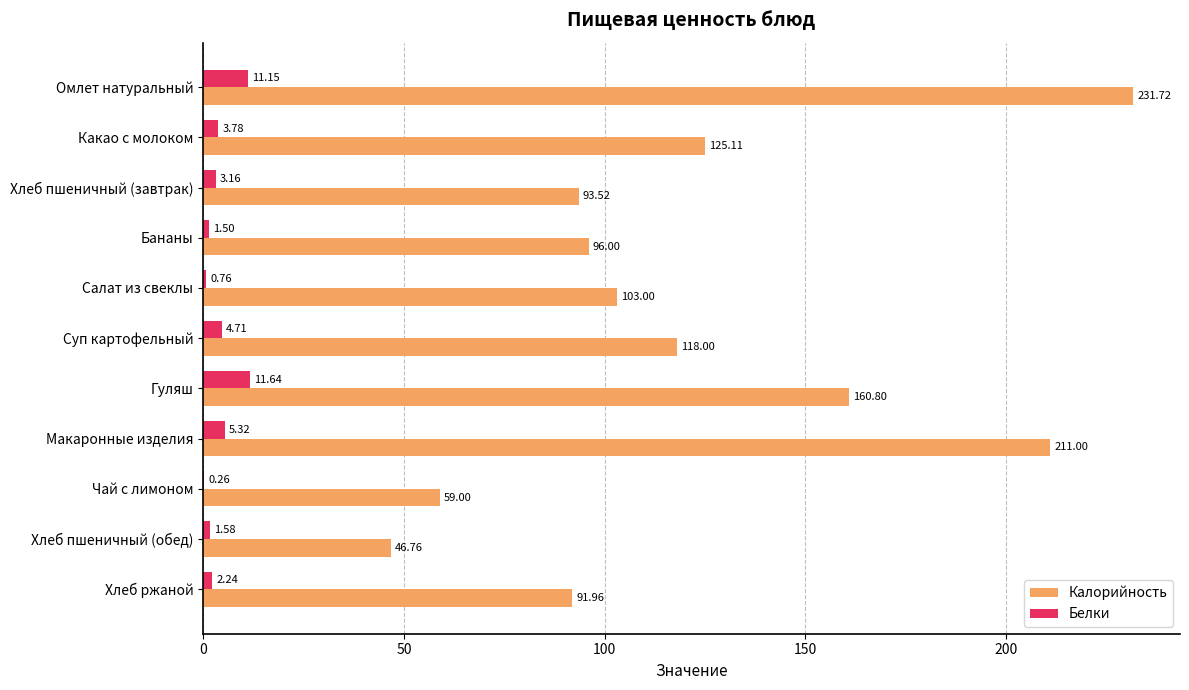

What are all the series names shown in the legend?

Калорийность, Белки